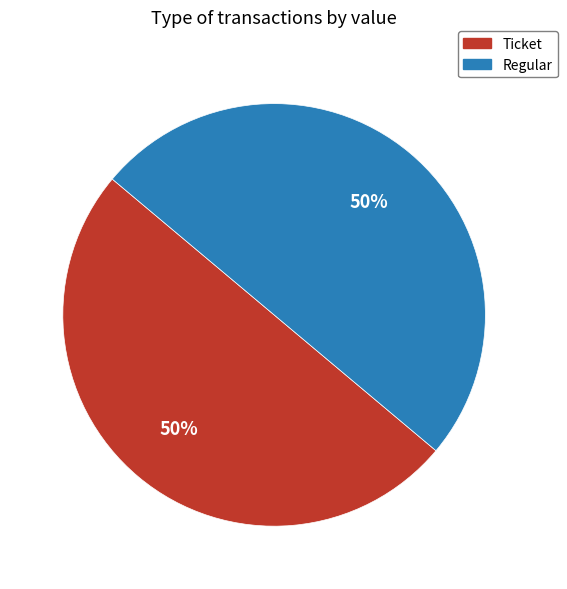

True or false: Regular accounts for 99% of the total.

False